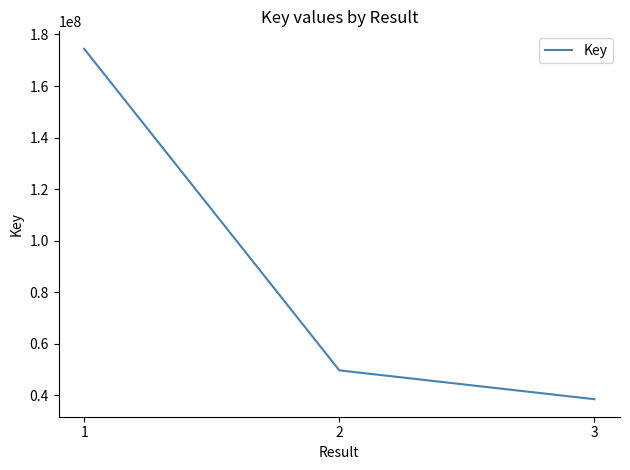

What is the maximum value shown in the chart?

174414878